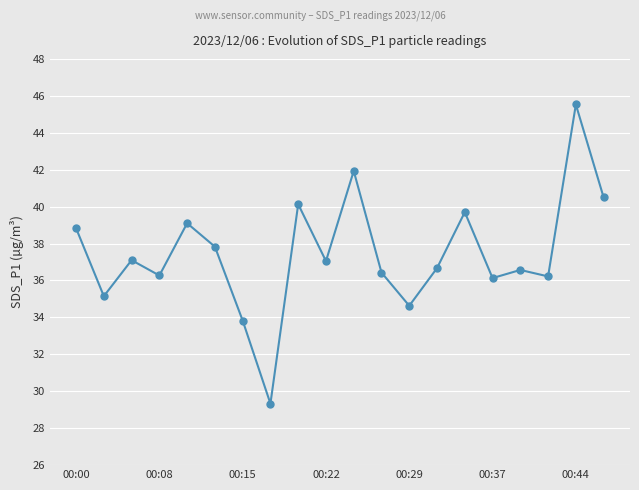

What is the smallest value displayed?

29.3